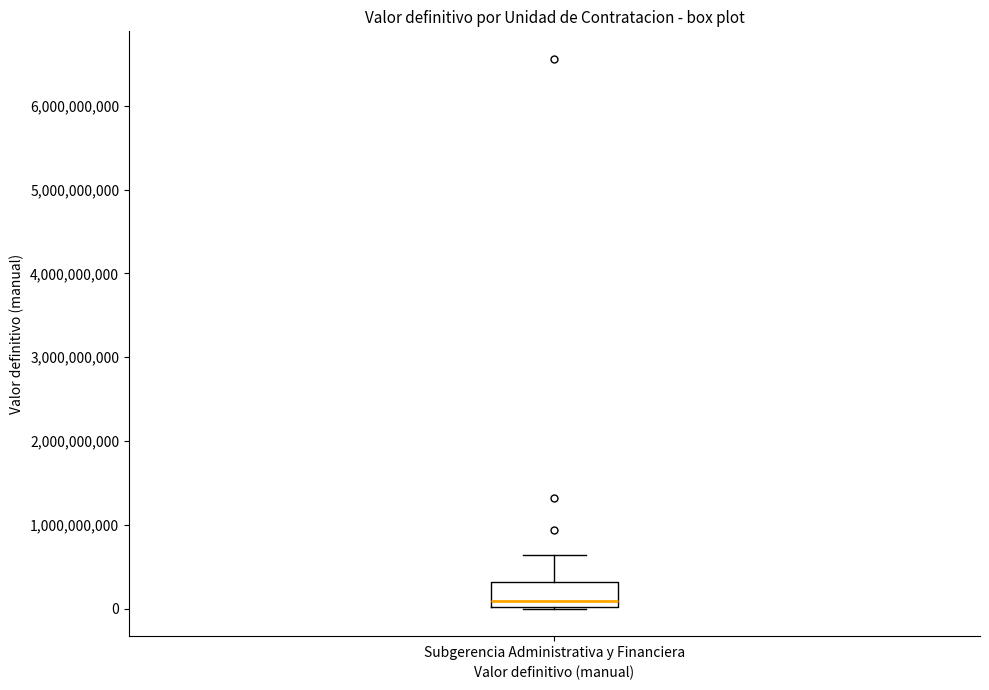

Where does the median line of the box for Subgerencia Administrativa y Financiera sit on the y-axis? The values are not printed on the chart, so give them approximately, as read against the axis.

100000000